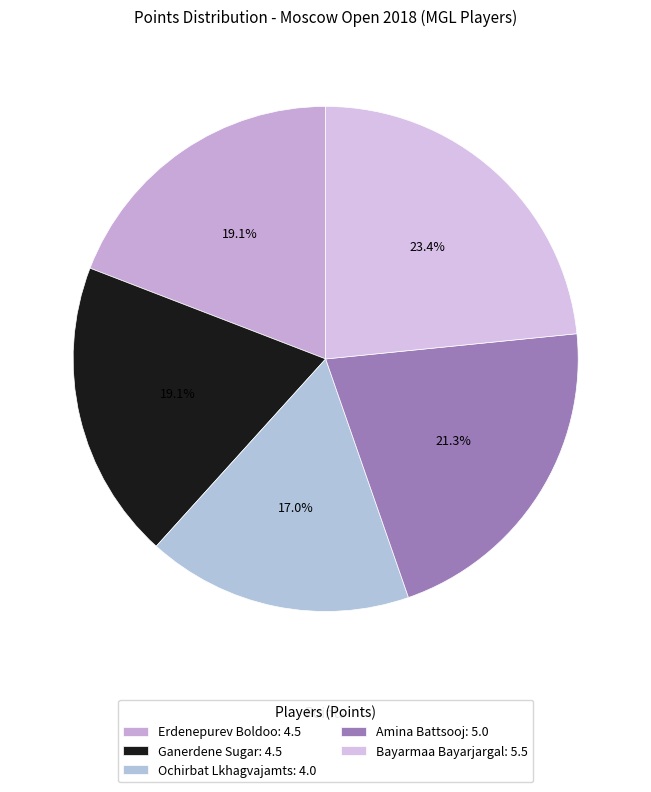

Count the number of slices in the pie.

5